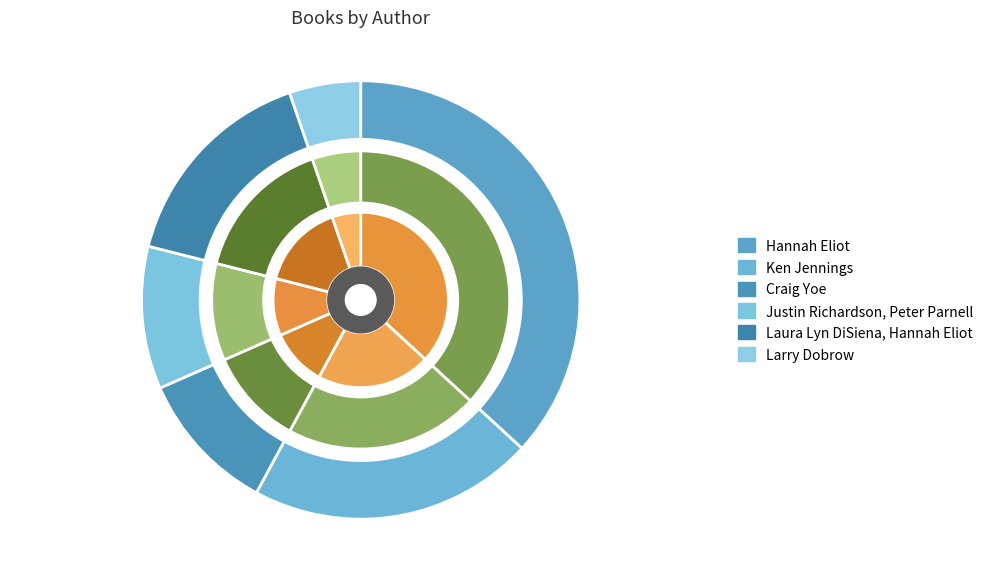

Is there any slice that represents more than half of the pie?

No